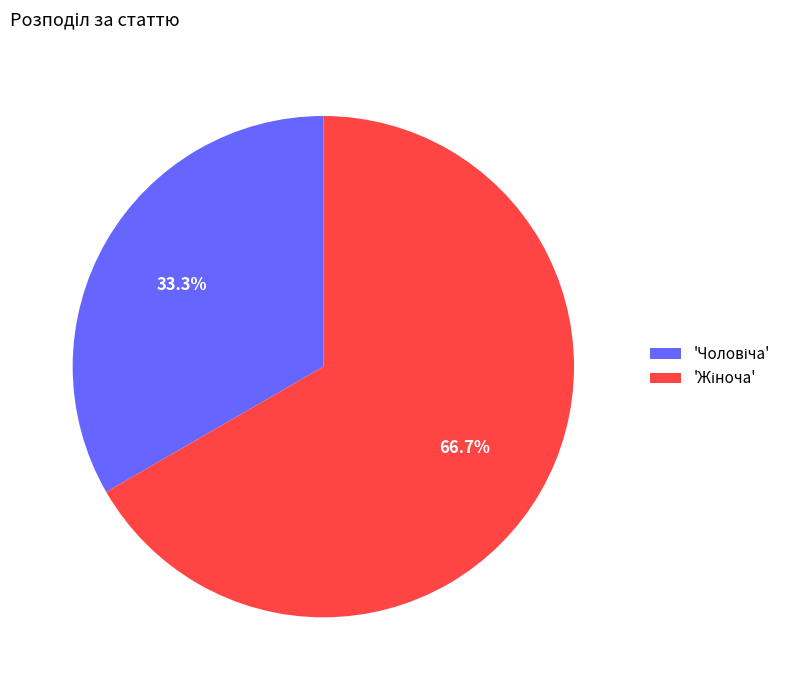

Is there a majority slice in this chart?

Yes